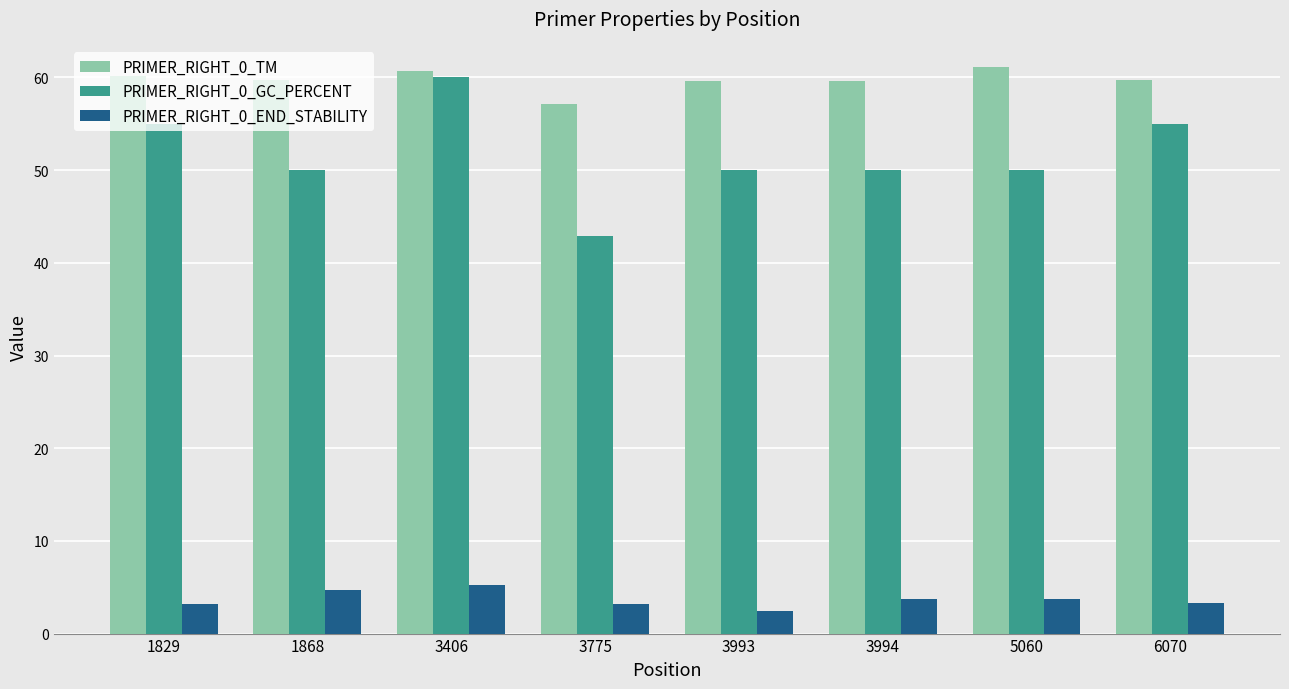

What are all the series names shown in the legend?

PRIMER_RIGHT_0_TM, PRIMER_RIGHT_0_GC_PERCENT, PRIMER_RIGHT_0_END_STABILITY